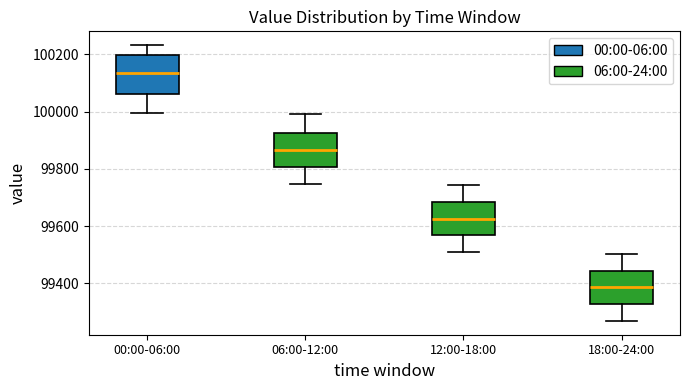

Reading left to right, read every box against the y-axis: the position of its median line, the range the box covers, and the ends of its whiskers. The values are not printed on the chart, so give them approximately, as read against the axis.

00:00-06:00: median 100140, box 100060 to 100200, whiskers 100000 to 100240
06:00-12:00: median 99860, box 99800 to 99920, whiskers 99740 to 100000
12:00-18:00: median 99620, box 99560 to 99680, whiskers 99500 to 99740
18:00-24:00: median 99380, box 99320 to 99440, whiskers 99260 to 99500